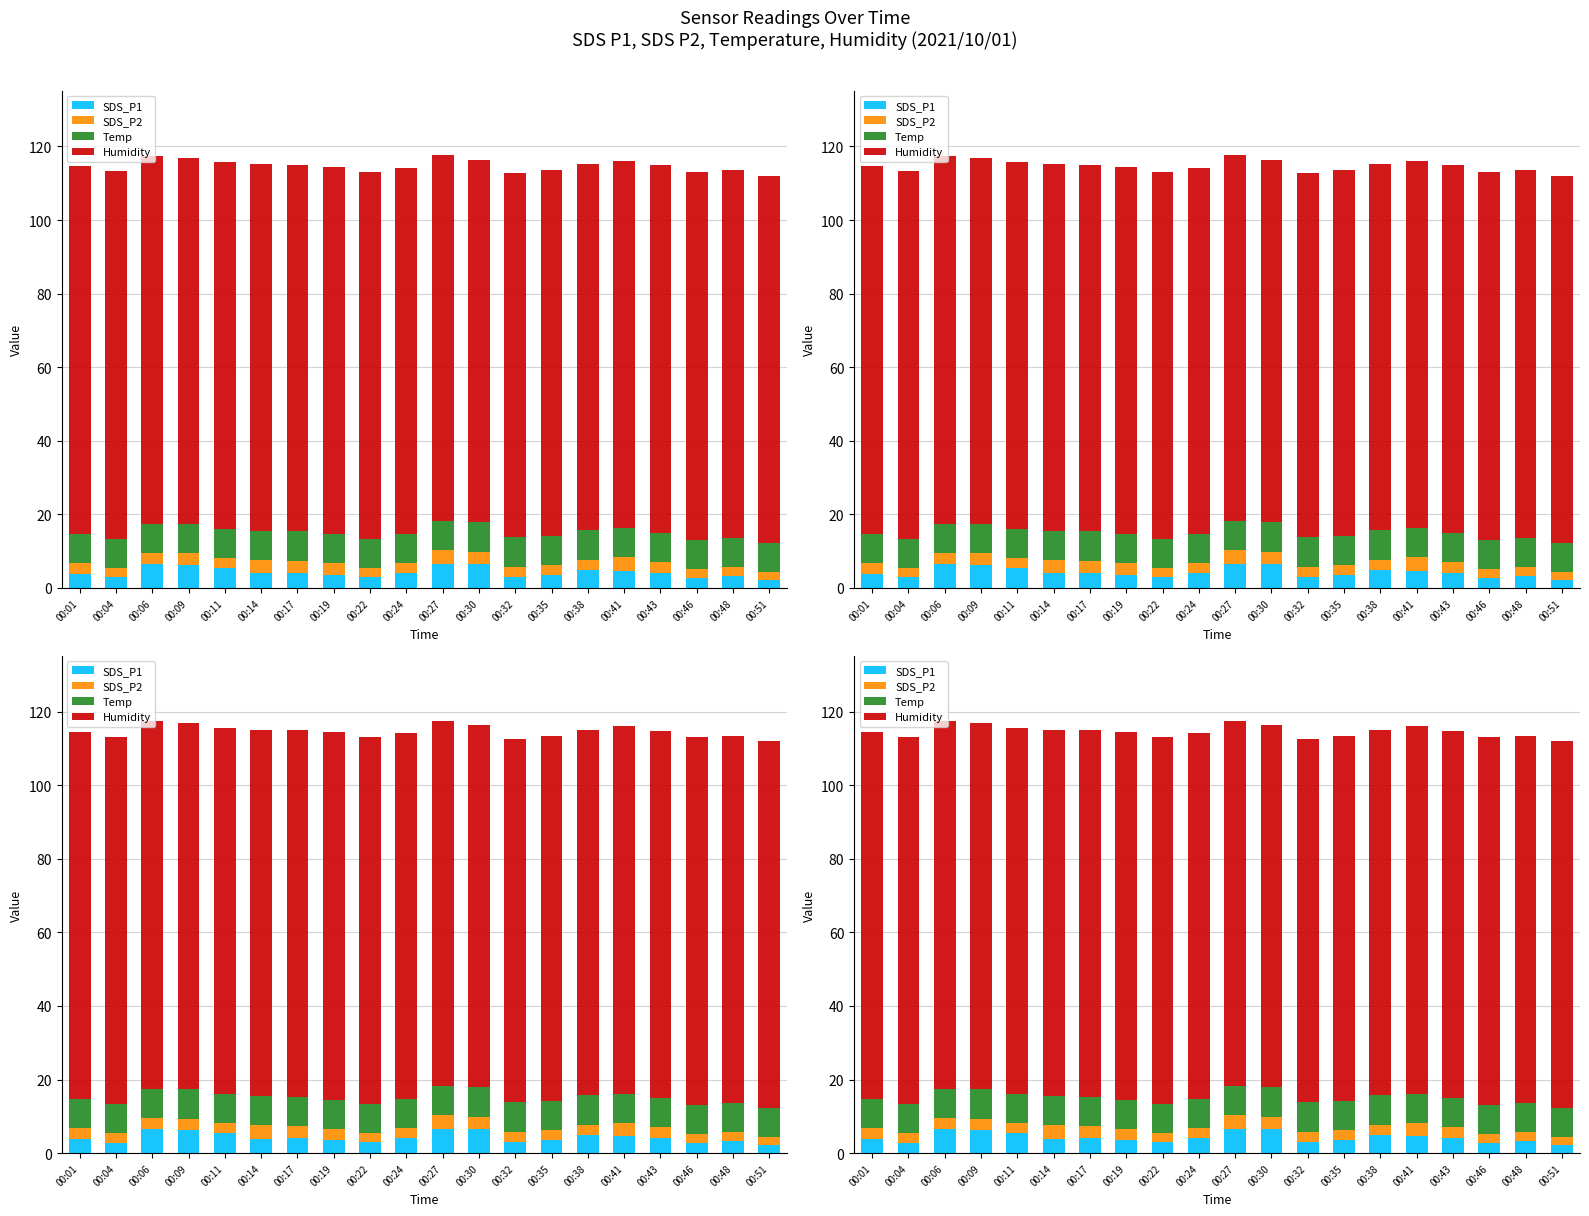

What is the value of the Temp bar at the 18th from the left?

7.9